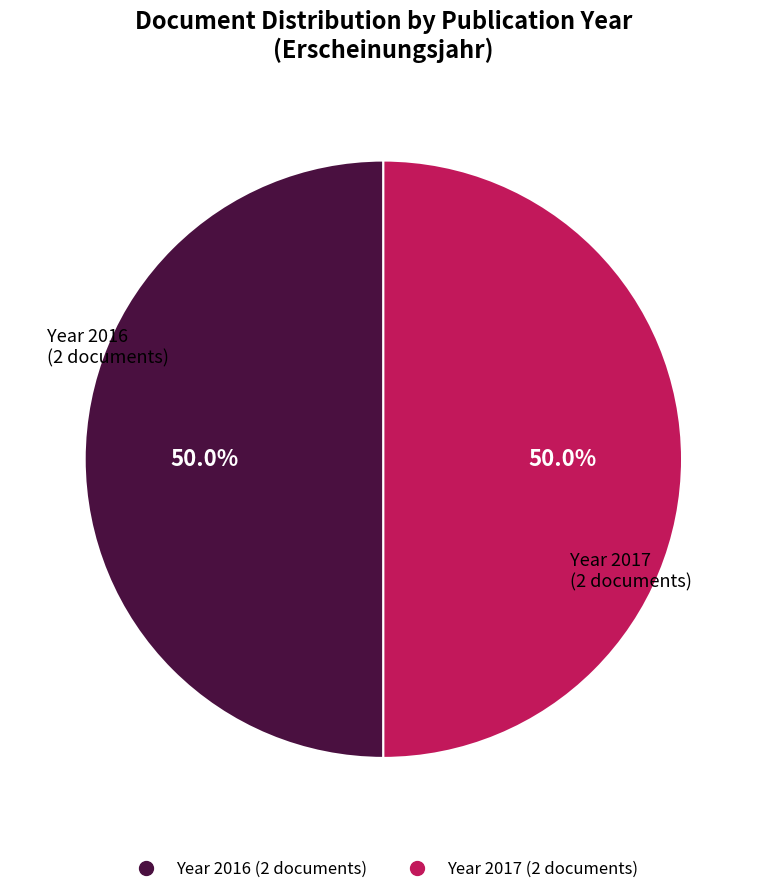

Is there a majority slice in this chart?

No